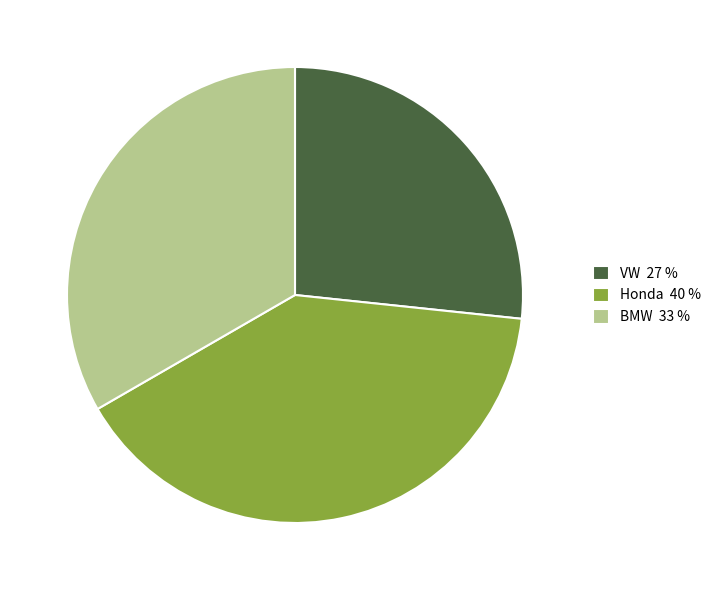

Approximately how many times larger is the value at VW compared to Honda?

0.7